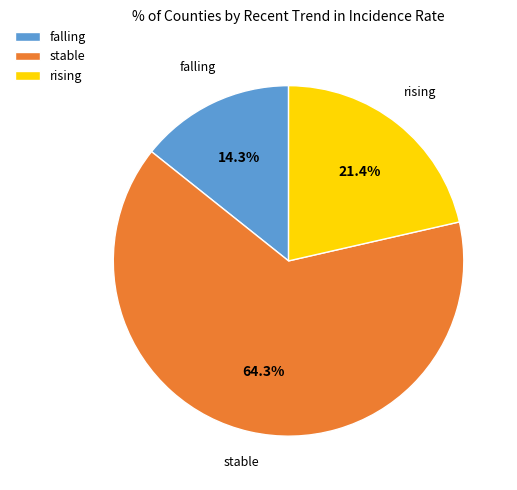

The stable slice represents 64% of the pie. True or false?

True